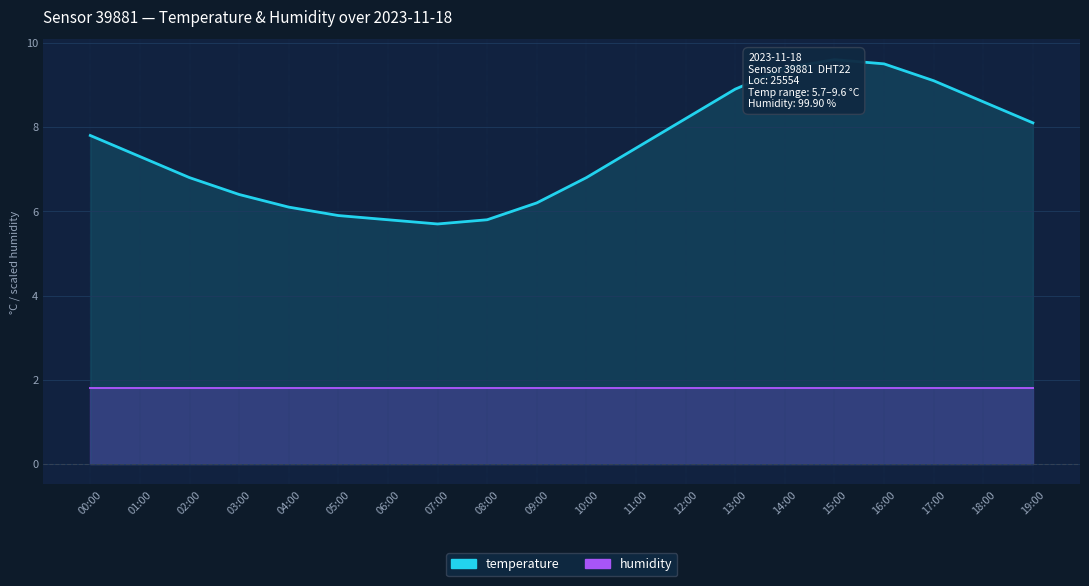

What is the change in value from 13:00 to 16:00?

+0.6